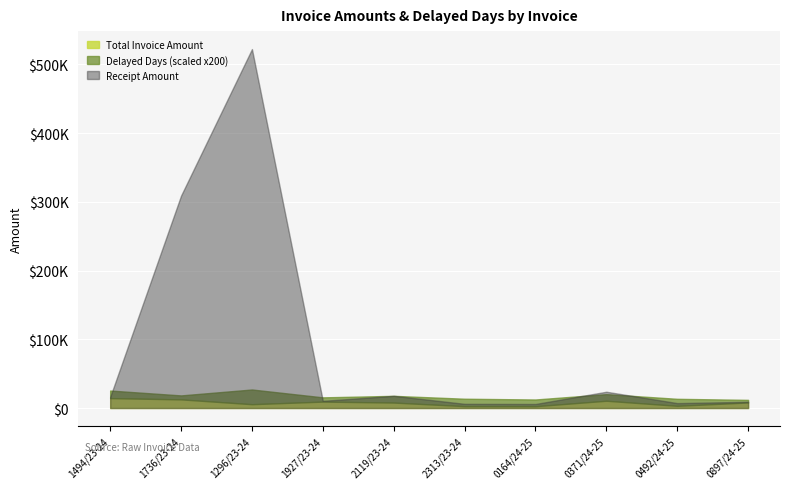

Does the chart display data point markers on the line(s)?

No